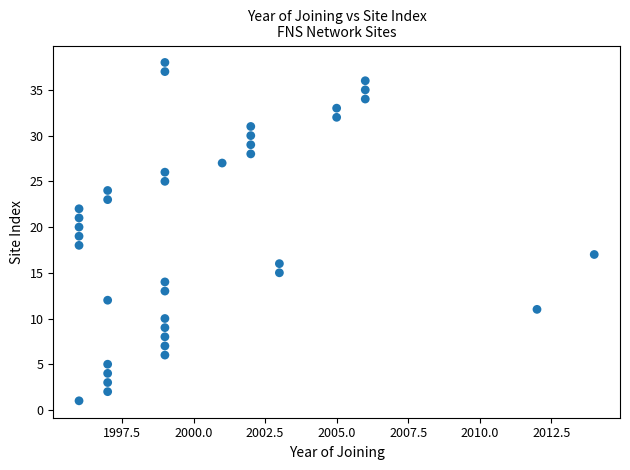

What is the range of Y values (max minus min)?

37